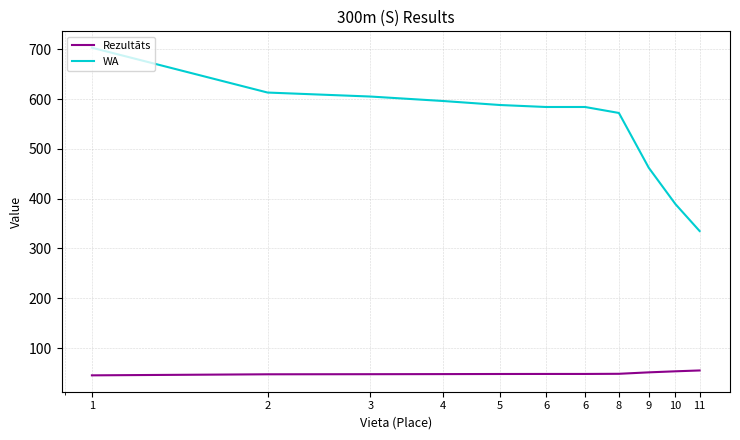

What is the sum of all Rezultāts values?

540.5